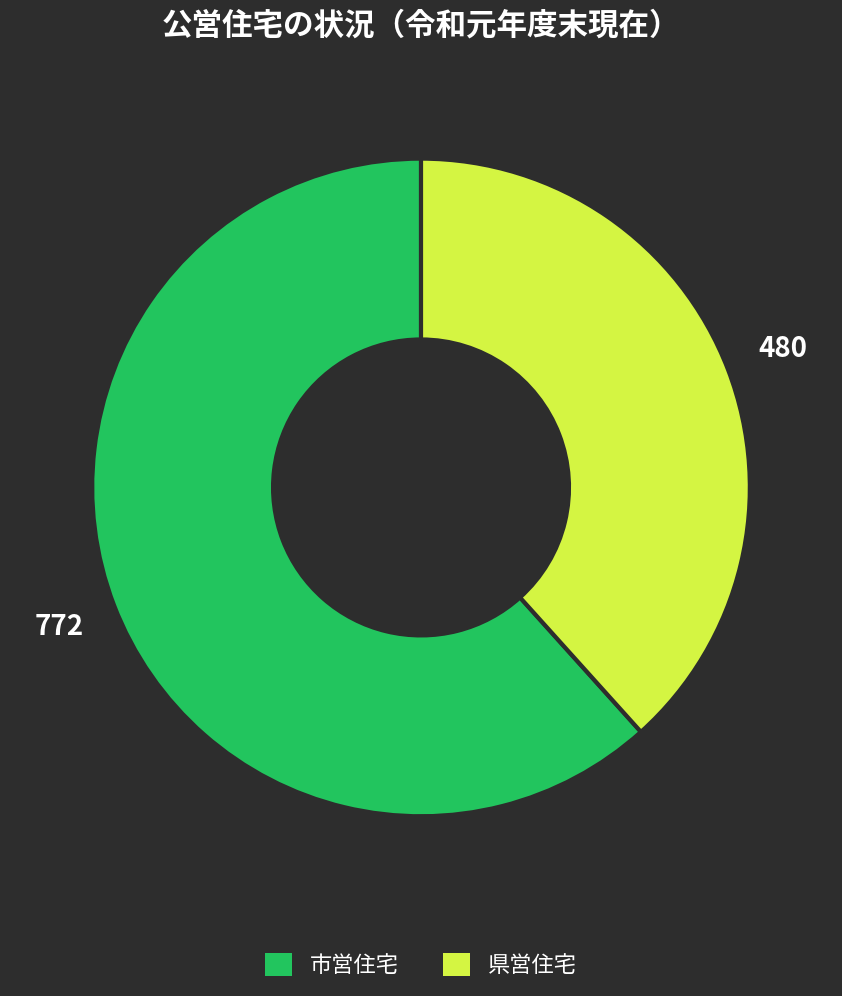

Is there any slice that represents more than half of the pie?

Yes